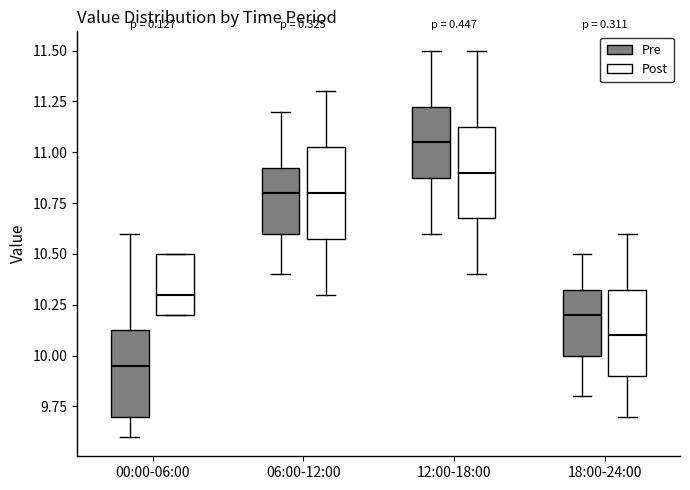

Which box has the lowest median line?

00:00-06:00 (Pre)